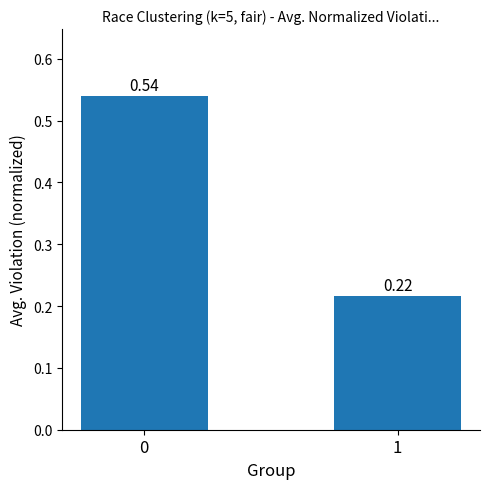

Rank the categories by value from highest to lowest.

0, 1